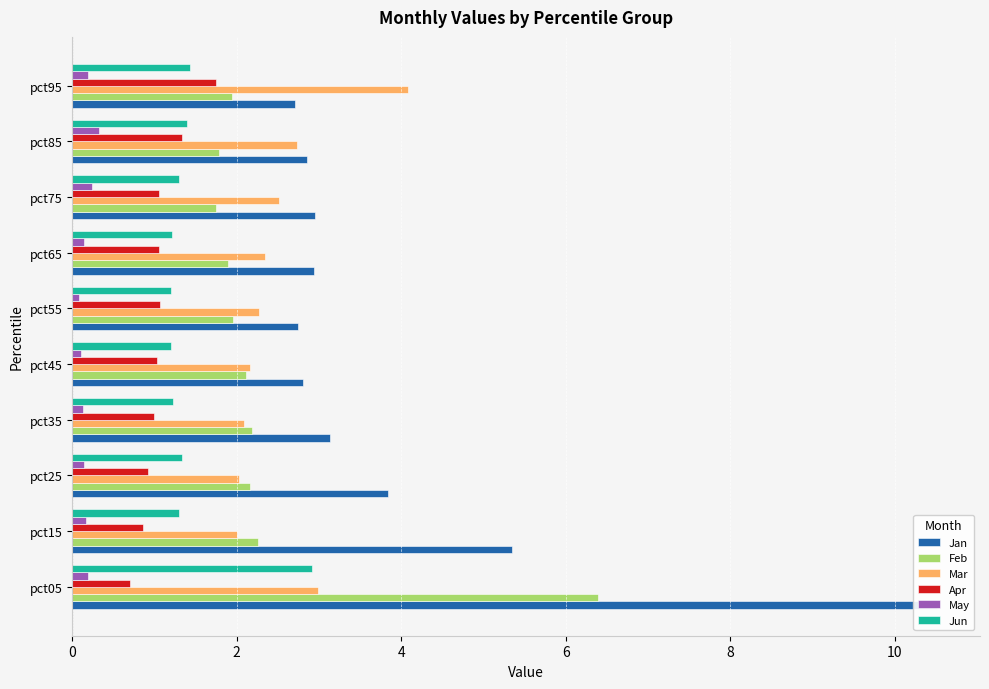

Does the chart contain any negative values?

No